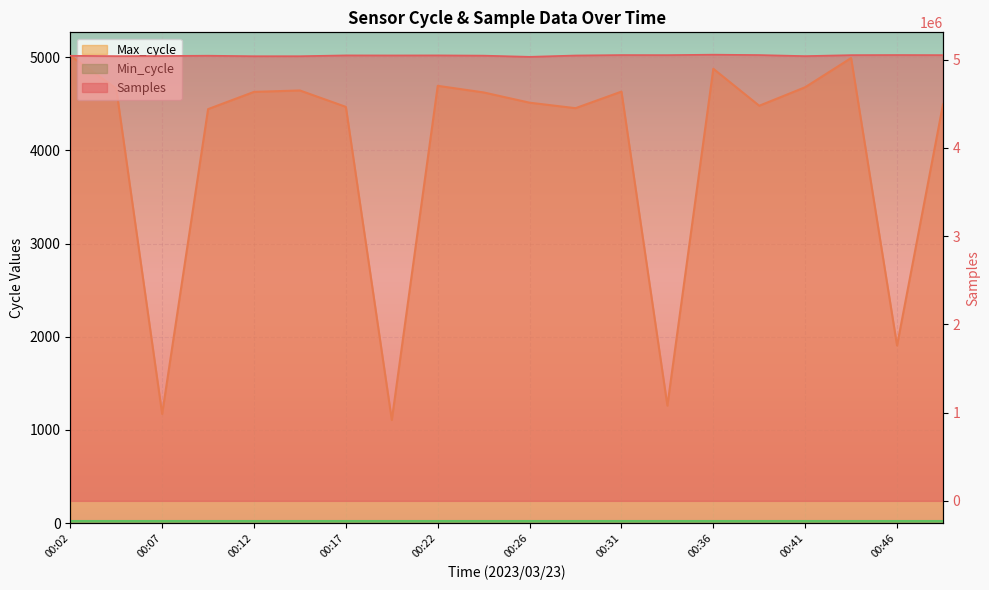

What is the sum of all Max_cycle values?

79736